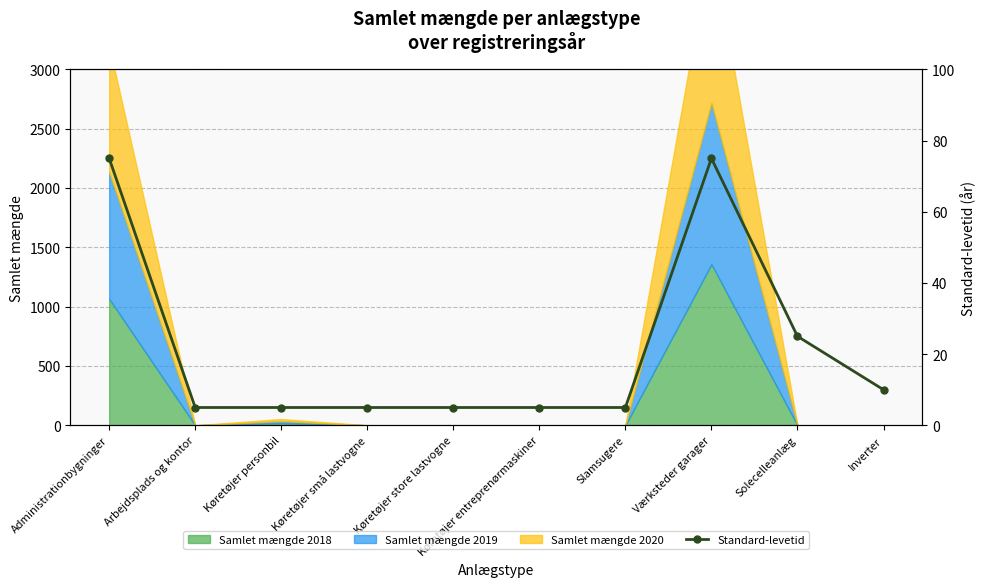

How many interior local peaks (higher than both neighbors) does the data have?

1